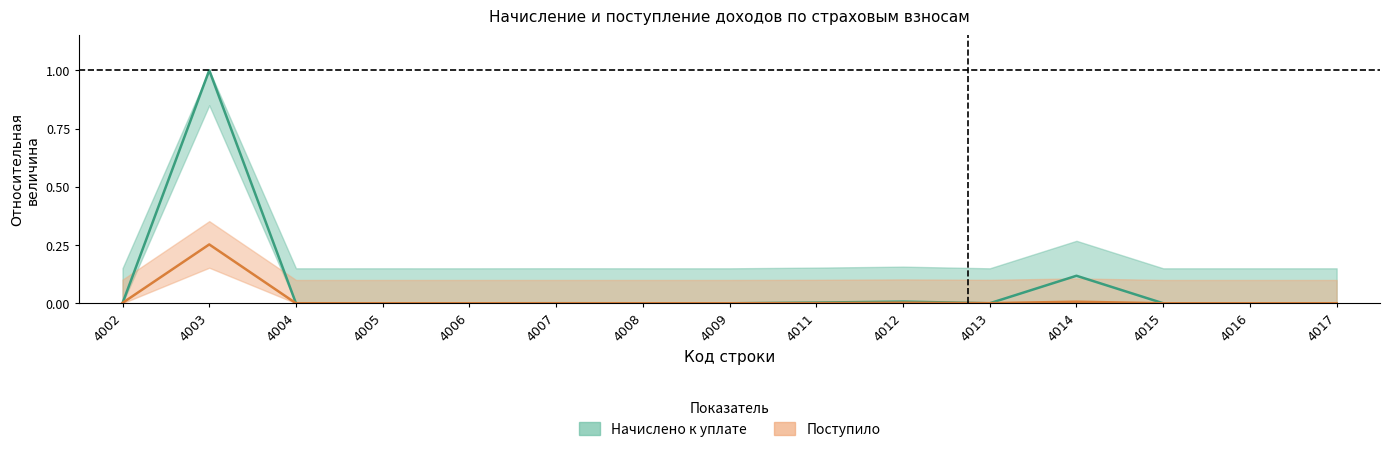

Reading left to right, transcribe all the data shown in this chart.

Начислено к уплате: 0.0	1.0	0.0	0.0	0.0	0.0	0.0	0.0	0.0	0.0	0.0	0.1	0.0	0.0	0.0
Поступило: 0.0	0.3	0.0	0.0	0.0	0.0	0.0	0.0	0.0	0.0	0.0	0.0	0.0	0.0	0.0